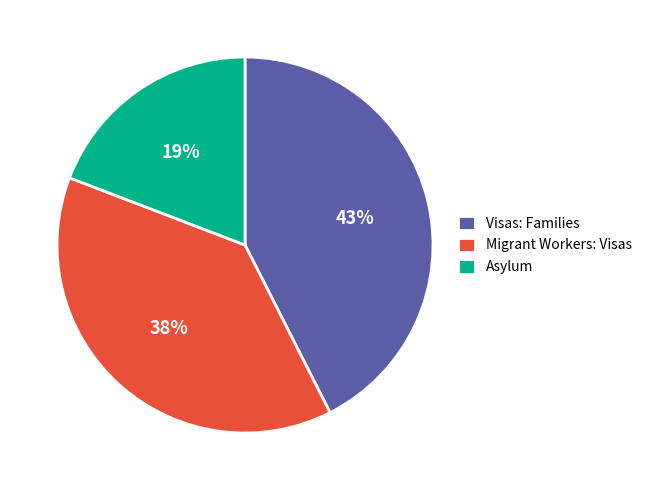

Is there any slice that represents more than half of the pie?

No